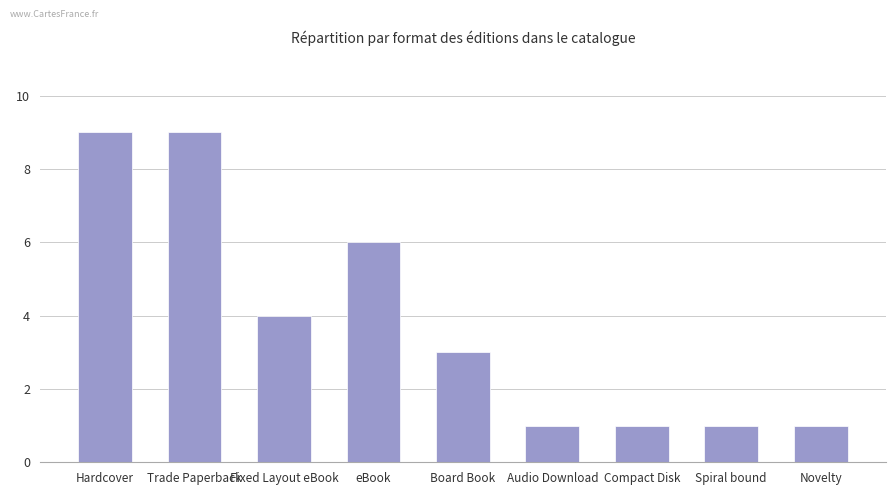

The chart shows a value of 1 at Audio Download. True or false?

True